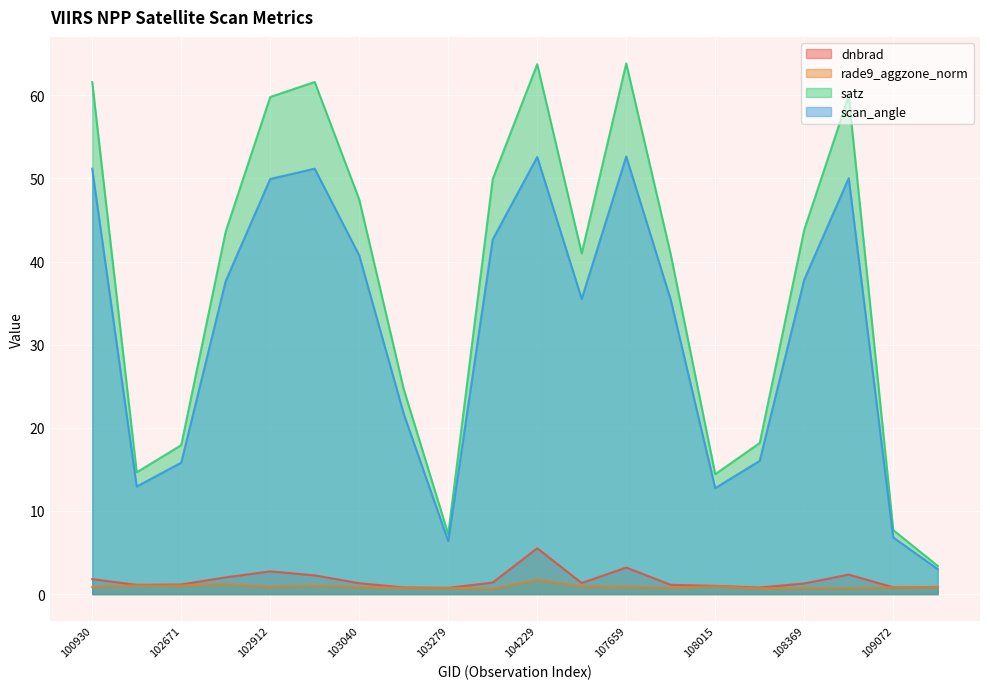

Which series changed the most between 107843 and 108542?

satz